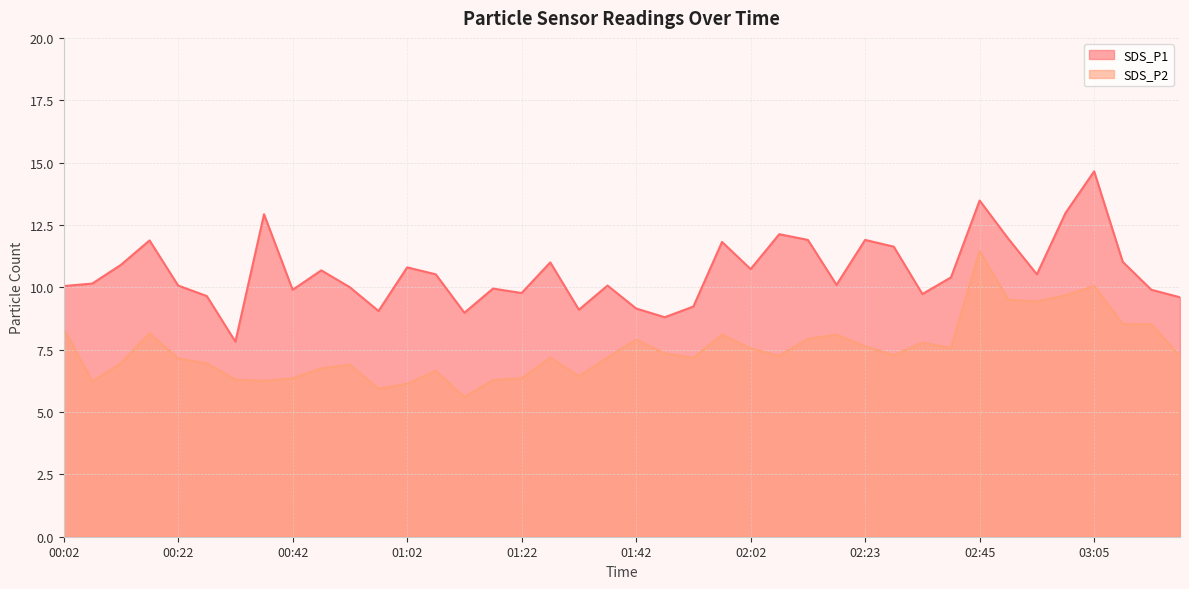

Which series has the largest total across all categories?

SDS_P1